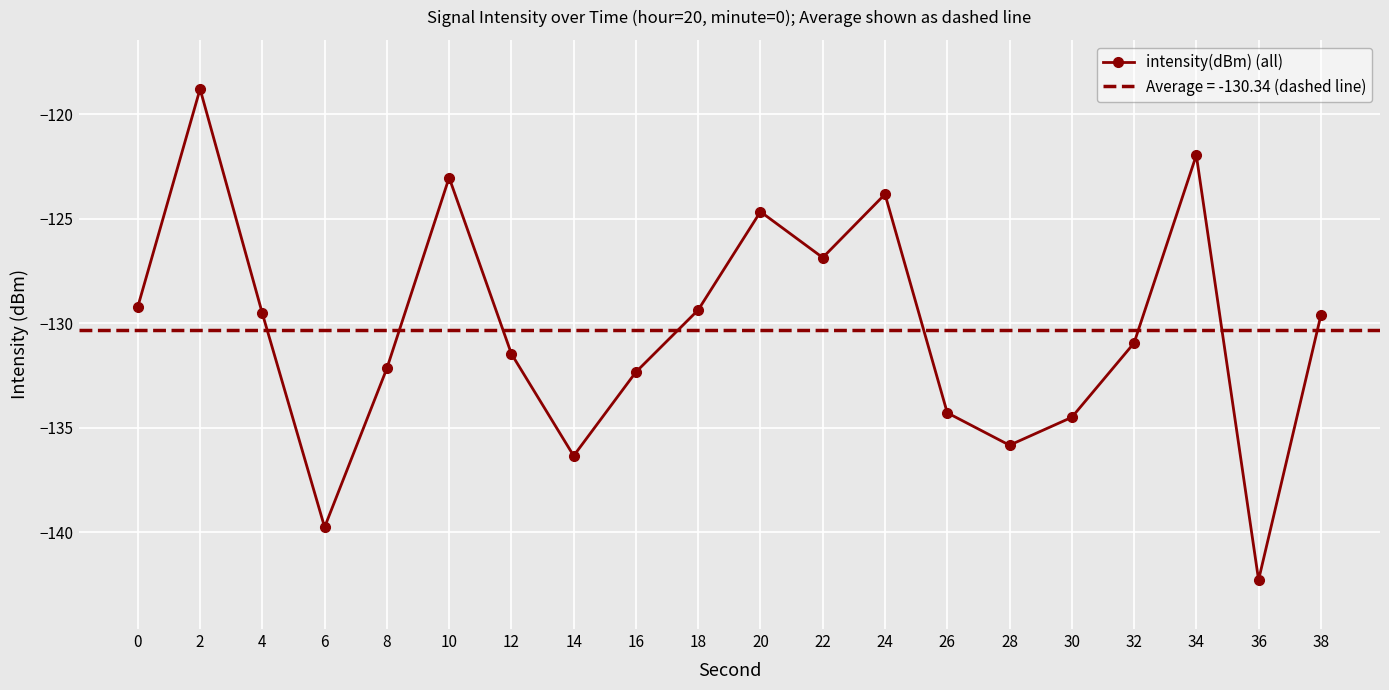

Which label corresponds to the smallest value in the chart?

36